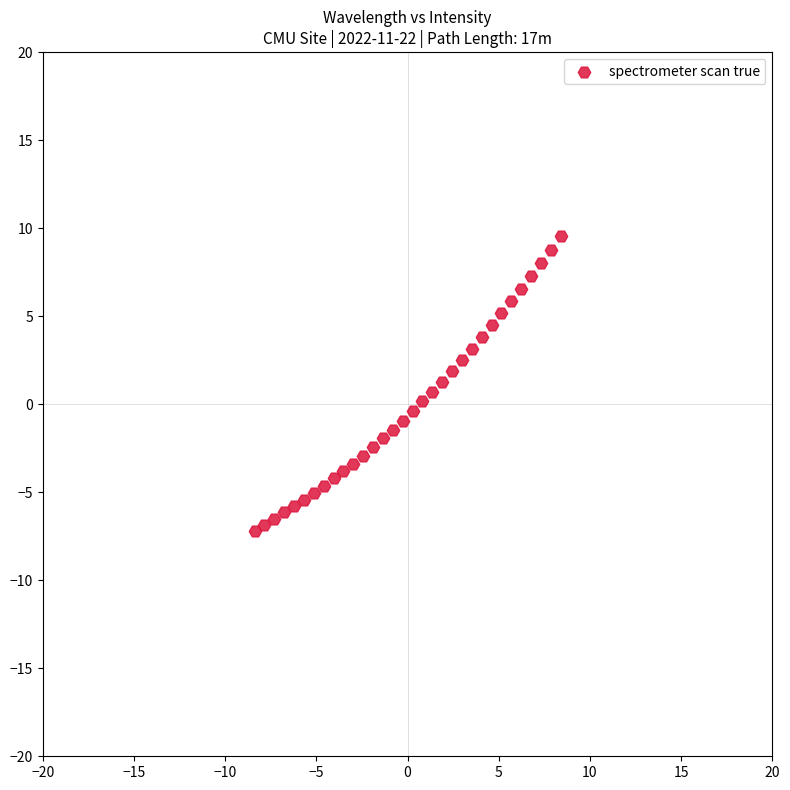

What is the range of X values (max minus min)?

16.8